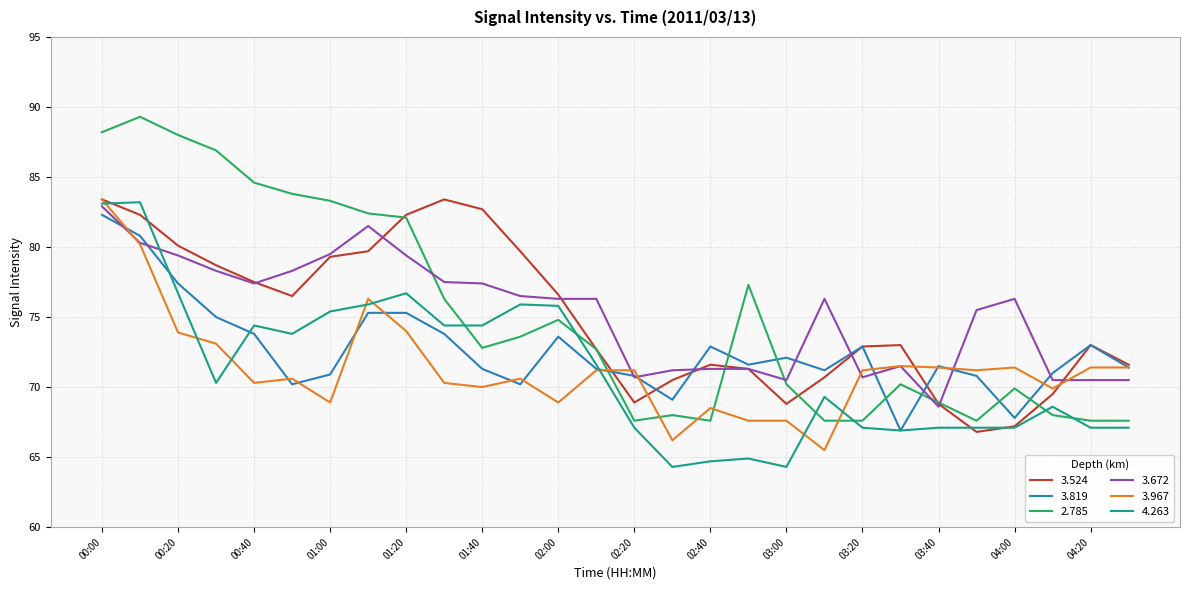

What is the minimum value for 2.785?

67.6